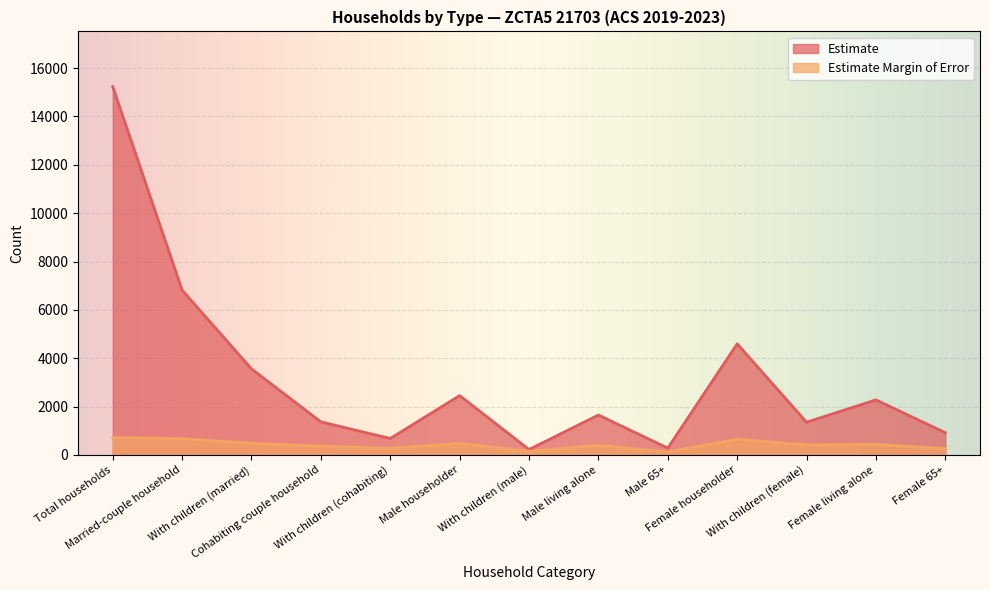

How many data points in Estimate are less than 1650?

6